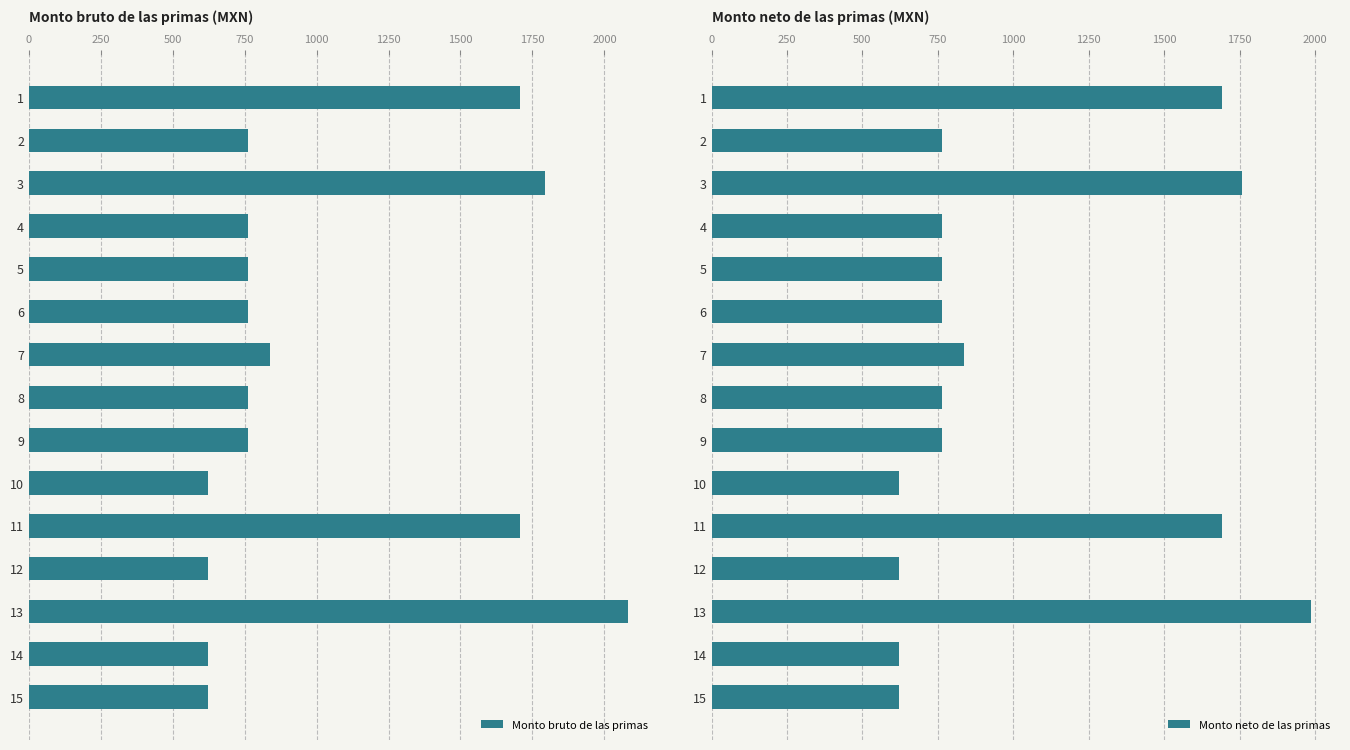

What is the difference between the maximum and minimum values in the Monto neto de las primas series?

1362.8